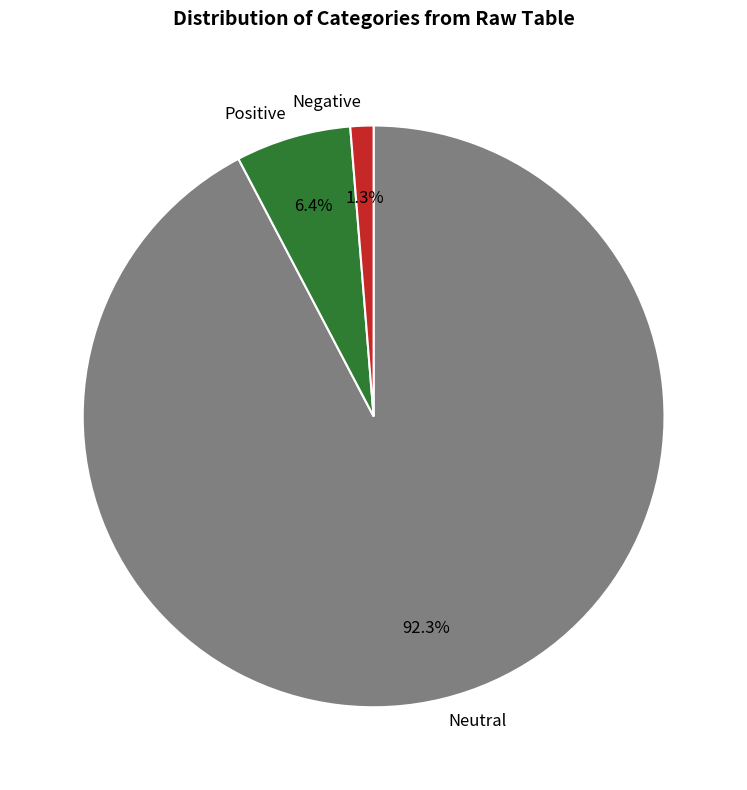

Combined, what portion of the pie is Negative and Neutral?

93.6%